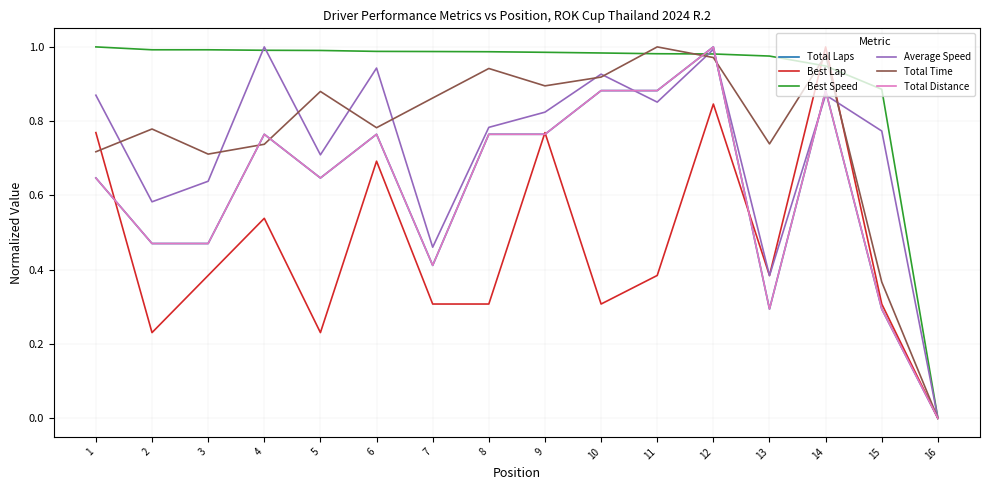

Does the chart have visible grid lines?

Yes